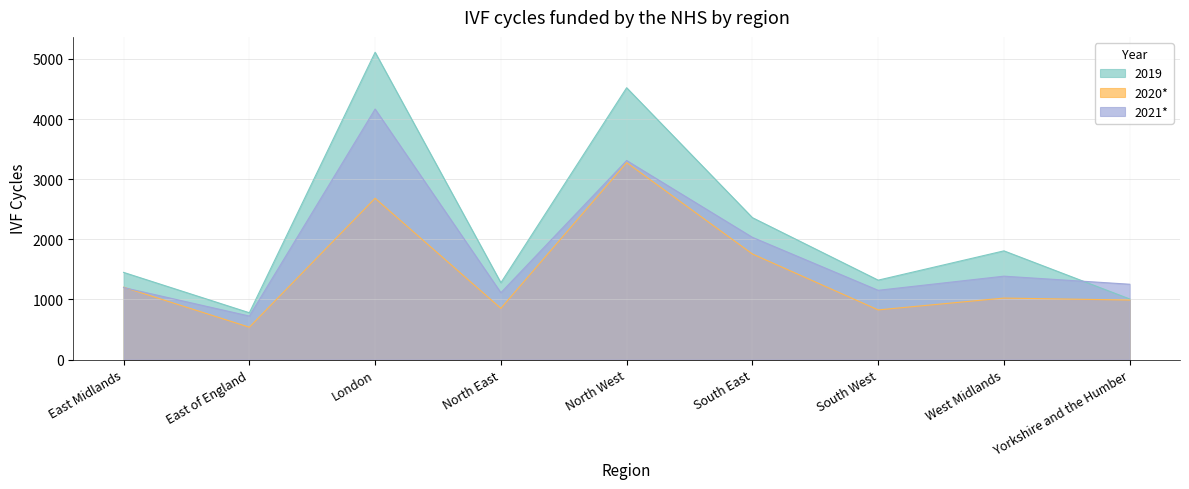

How many interior local peaks does the 2019 series have?

3